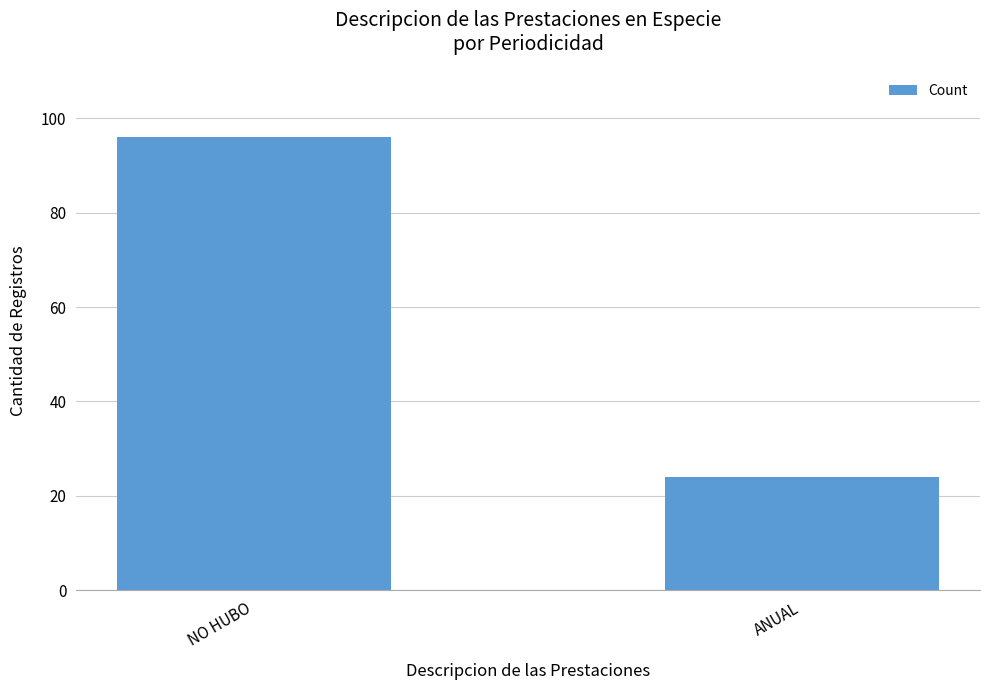

Which category has the highest value across all series?

NO HUBO